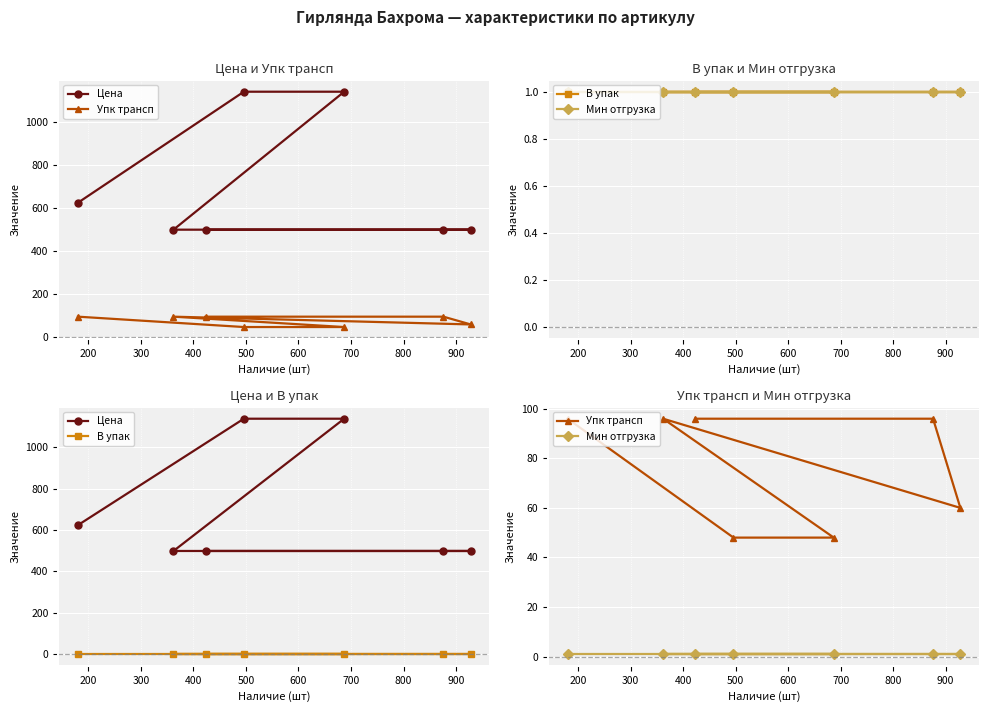

What is the greatest value displayed?

1138.1